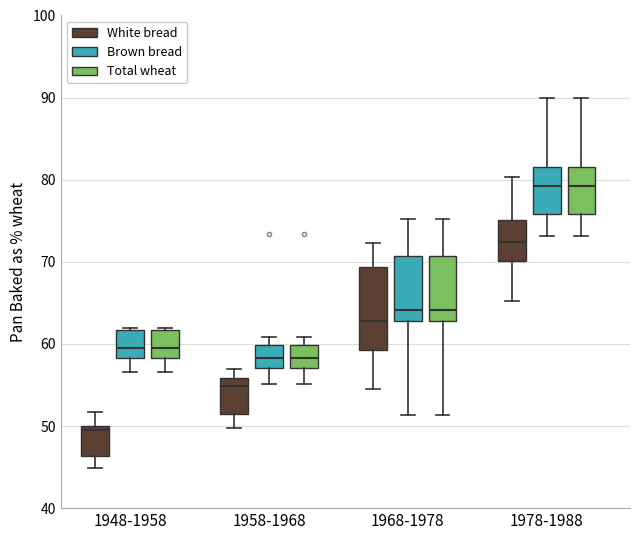

Which box's median line is the lowest?

1948-1958 (White bread)